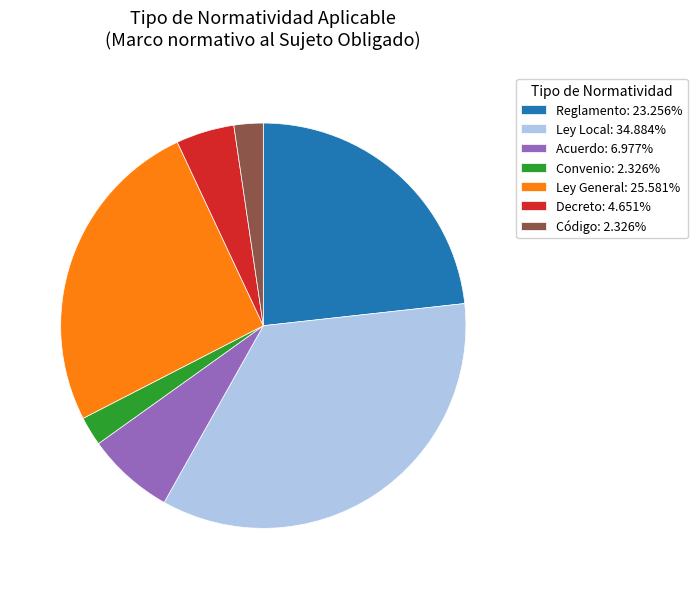

Do Ley General: 25.581% and Reglamento: 23.256% together represent more than half of the pie?

No